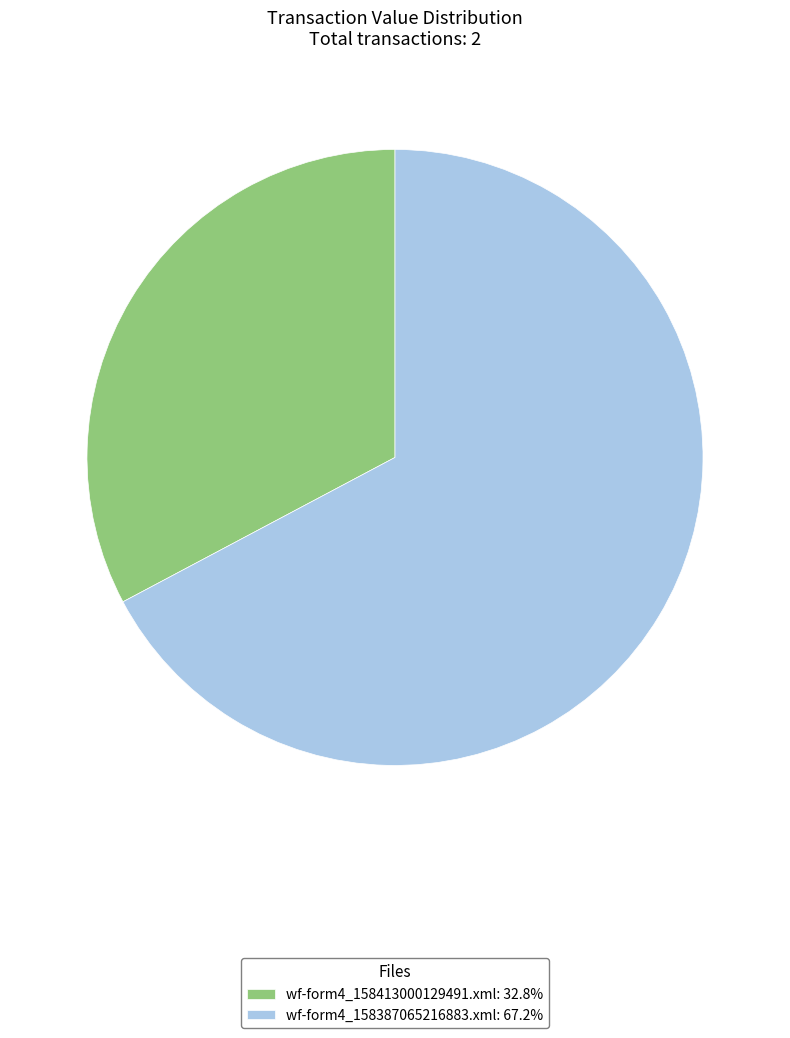

Count the number of slices in the pie.

2